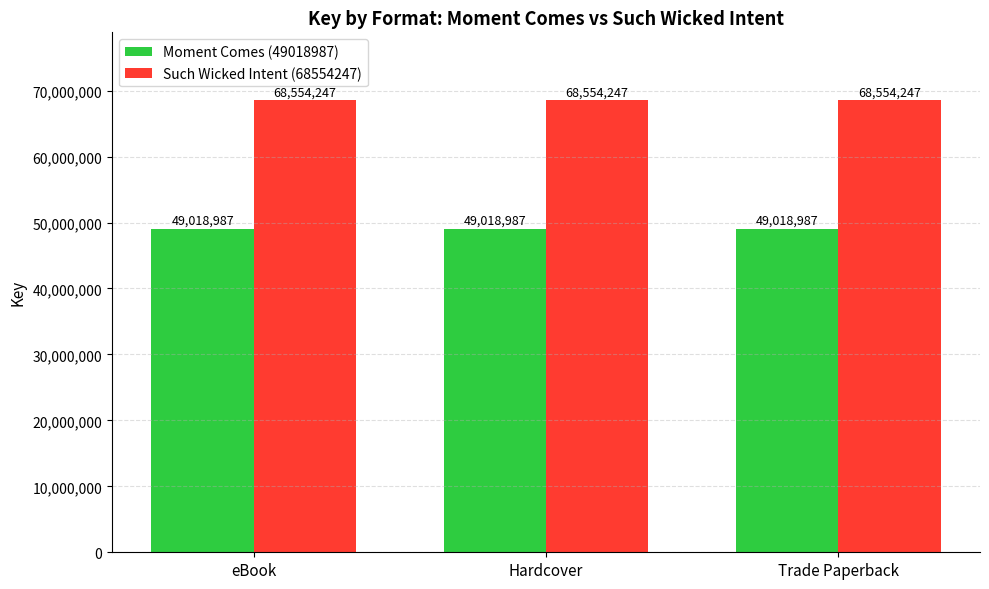

Is the value of Such Wicked Intent (68554247) at eBook greater than the value of Moment Comes (49018987) at Trade Paperback?

Yes